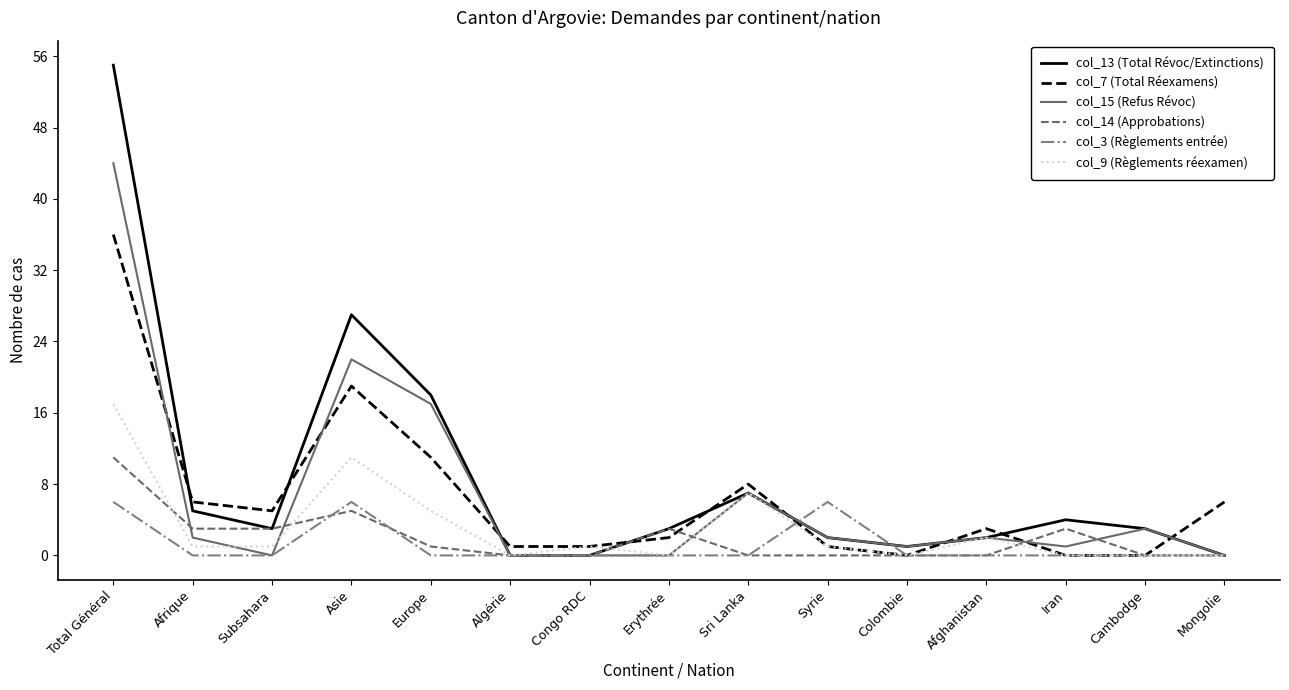

What is the difference between the second highest and second lowest values in the col_9 (Règlements réexamen) series?

11